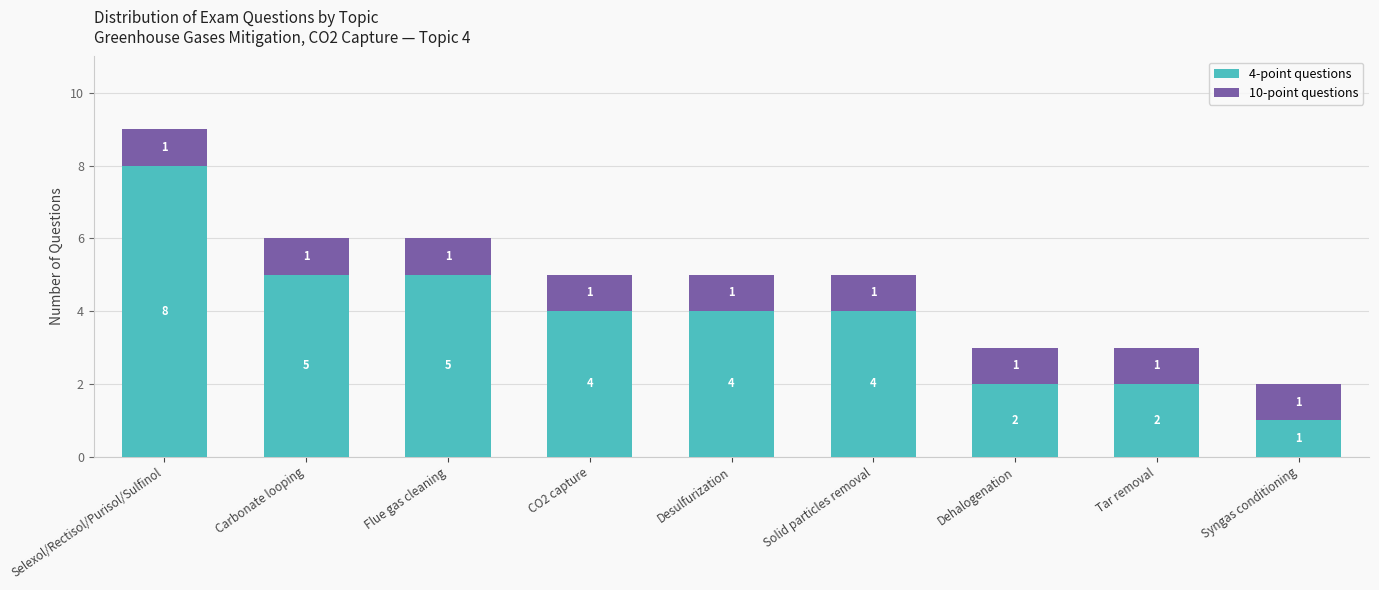

Does the chart contain any negative values?

No